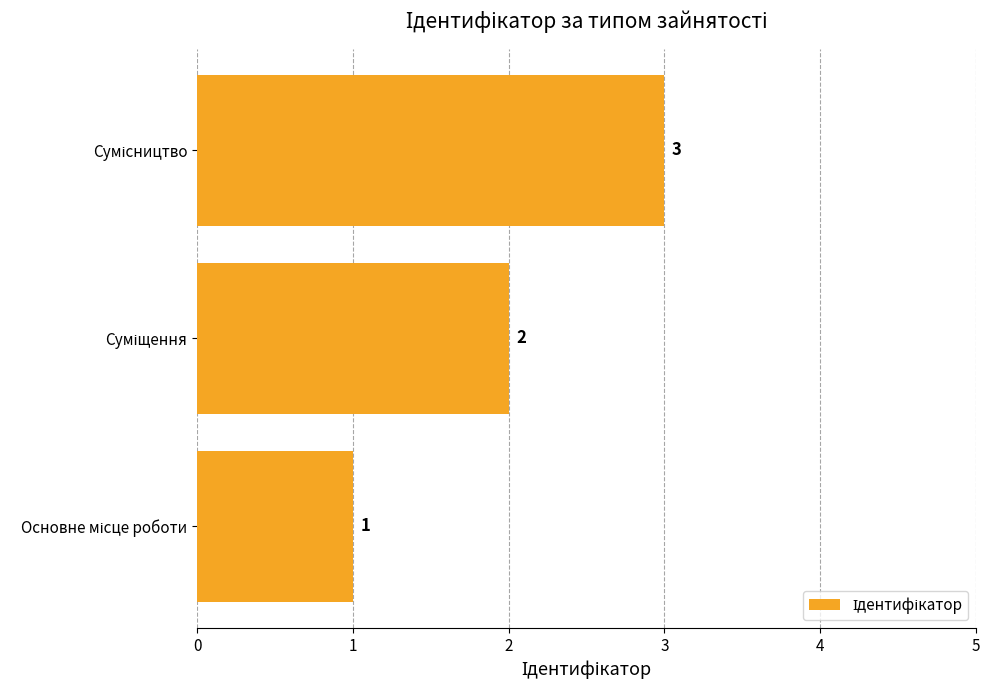

What is the sum of all values?

6